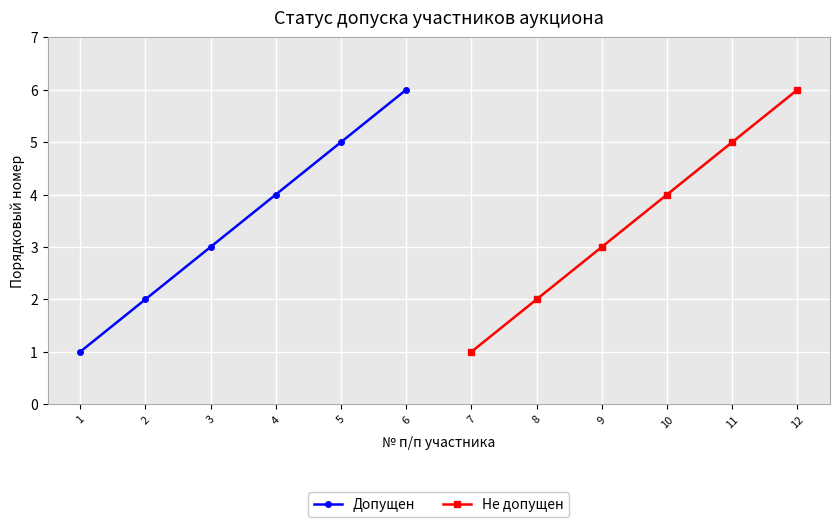

Which category has the highest value in the Допущен series?

6